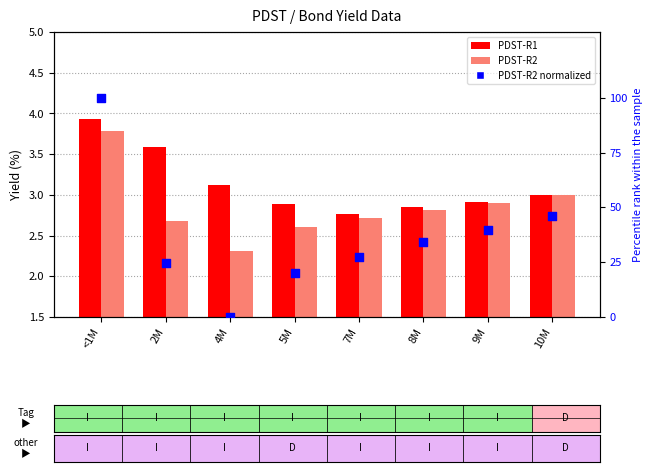

What is the total value across all series at 10M?

52.2